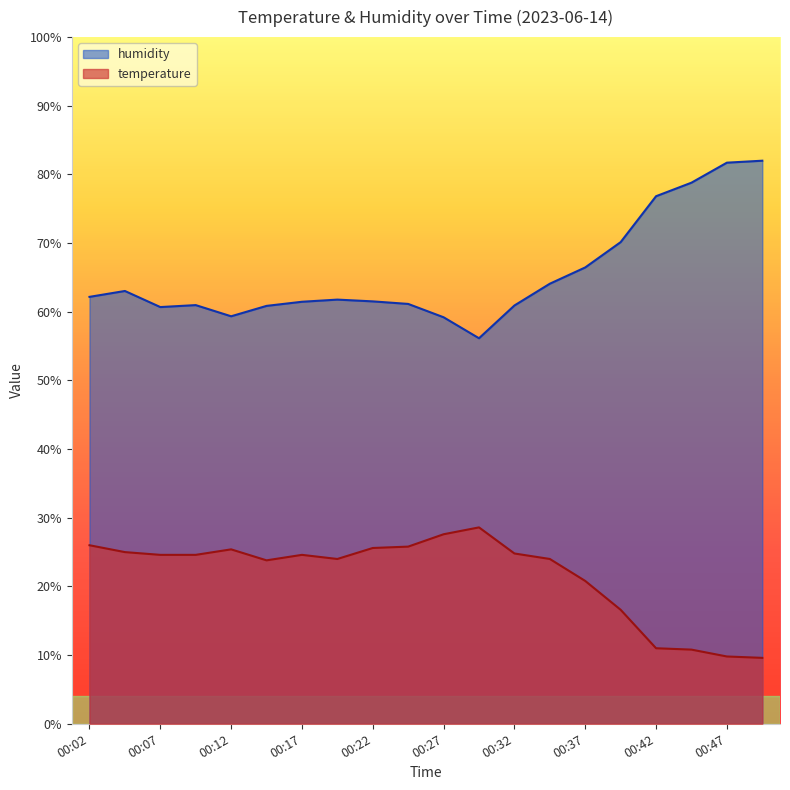

True or false: temperature and humidity cross at least once.

False